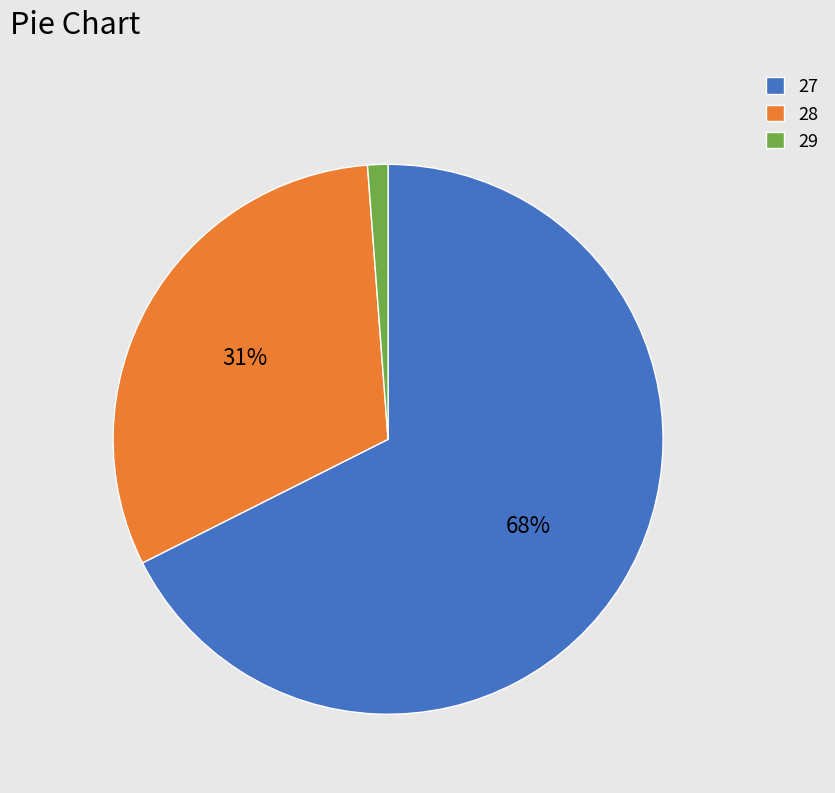

Combined, do 29 and 28 account for over 50%?

No